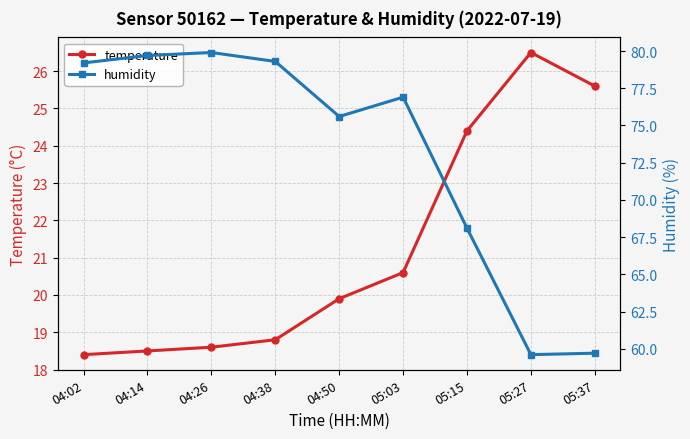

What is the value of the temperature point at the 3rd from the left?

18.6